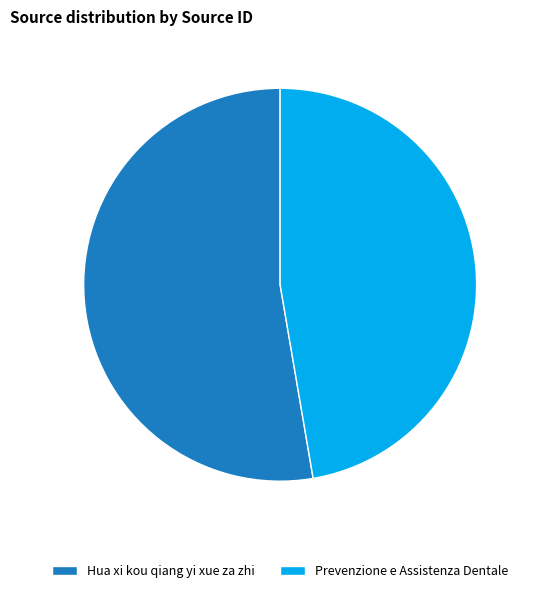

Is the sum of Hua xi kou qiang yi xue za zhi and Prevenzione e Assistenza Dentale greater than half?

Yes